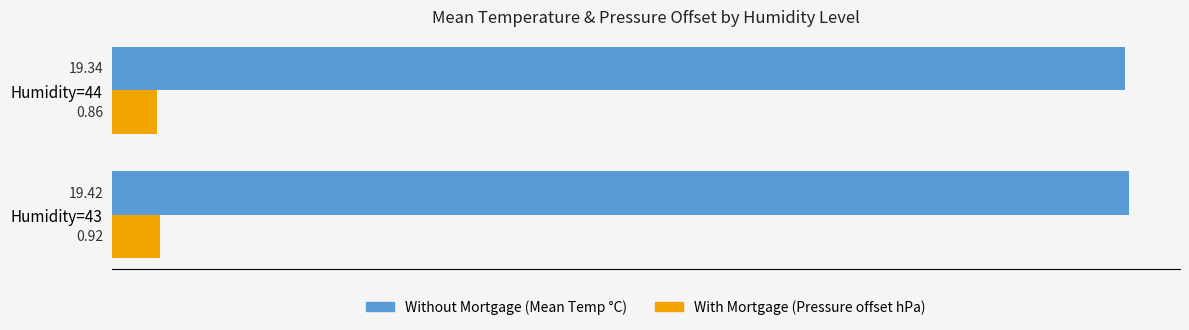

What is the difference between the highest and lowest values at Humidity=44?

18.5